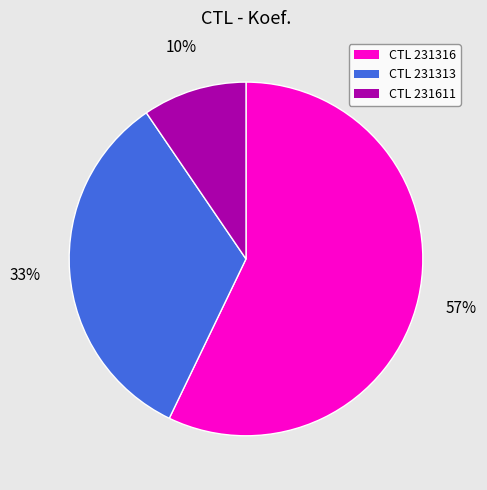

What is the majority slice?

CTL 231316